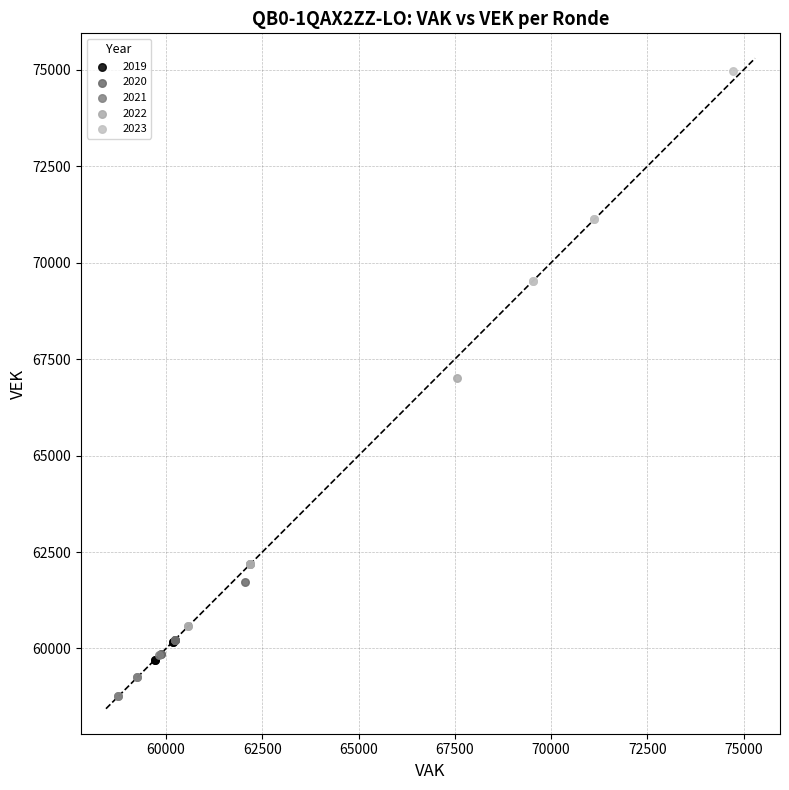

Which series reaches the maximum Y coordinate?

2023